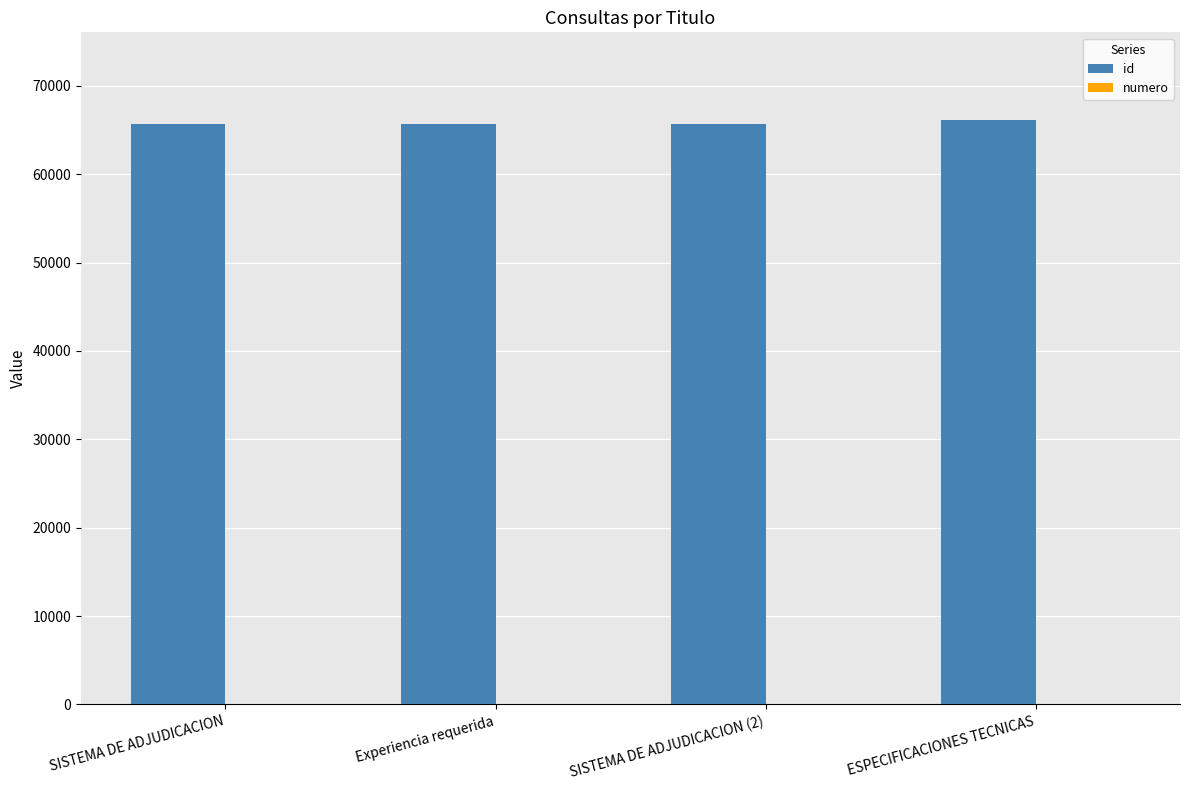

True or false: id has a value of 87913 at ESPECIFICACIONES TECNICAS.

False